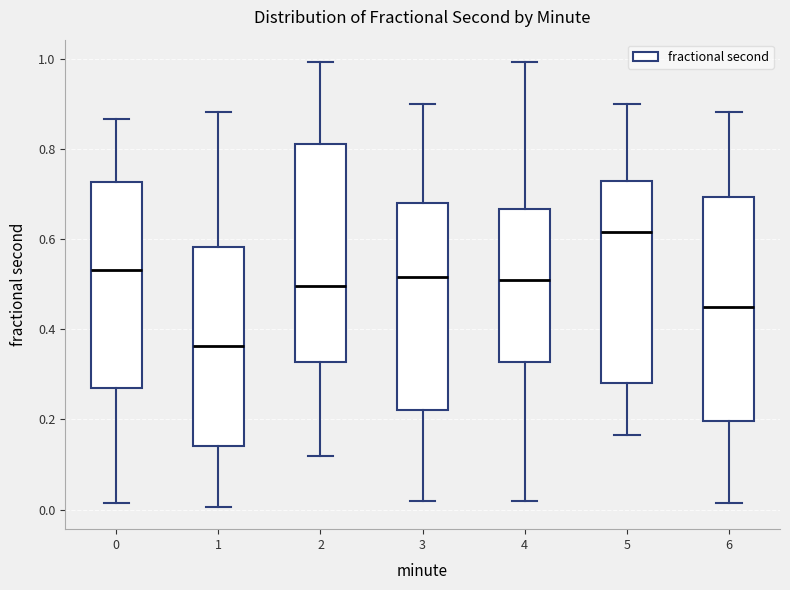

Reading left to right, transcribe this box plot: for each box, give where its median line is, the range the box spans, and where its two whiskers end, as read against the y-axis. The values are not printed on the chart, so give them approximately, as read against the axis.

0: median 0.54, box 0.26 to 0.72, whiskers 0.02 to 0.86
1: median 0.36, box 0.14 to 0.58, whiskers 0.00 to 0.88
2: median 0.50, box 0.32 to 0.82, whiskers 0.12 to 1.00
3: median 0.52, box 0.22 to 0.68, whiskers 0.02 to 0.90
4: median 0.50, box 0.32 to 0.66, whiskers 0.02 to 1.00
5: median 0.62, box 0.28 to 0.72, whiskers 0.16 to 0.90
6: median 0.44, box 0.20 to 0.70, whiskers 0.02 to 0.88